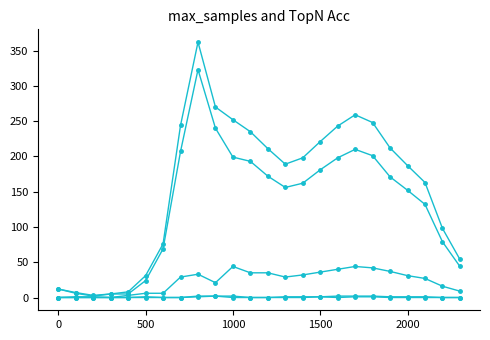

How many lines are shown in the chart?

5